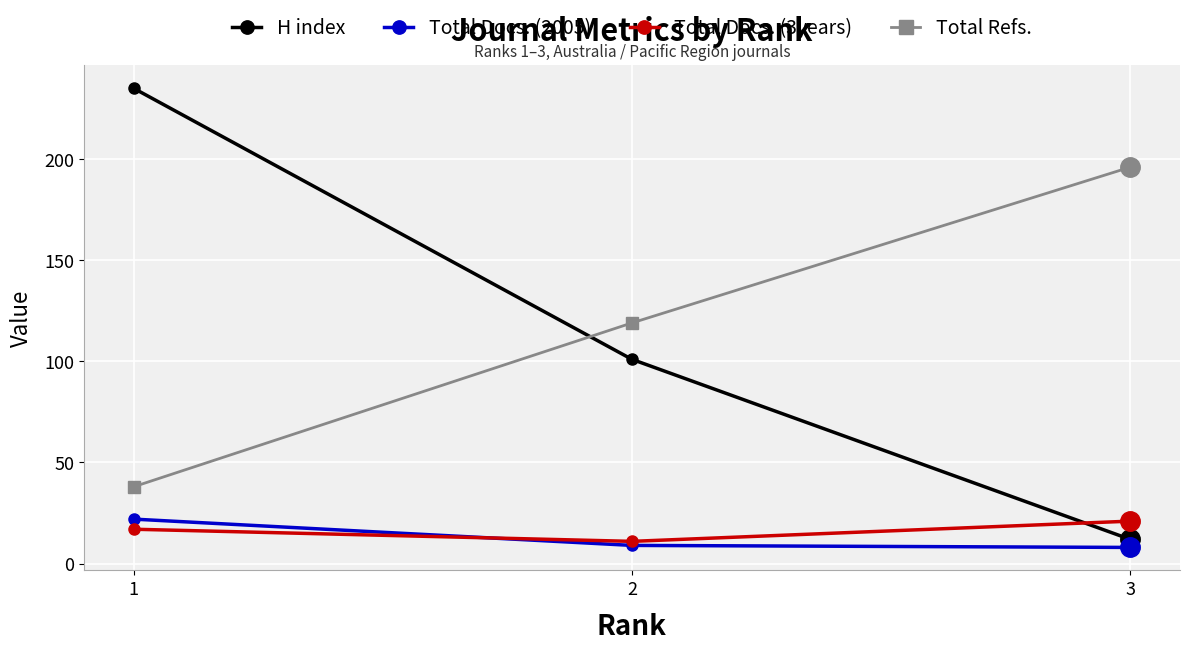

What is the maximum value shown in the chart?

235